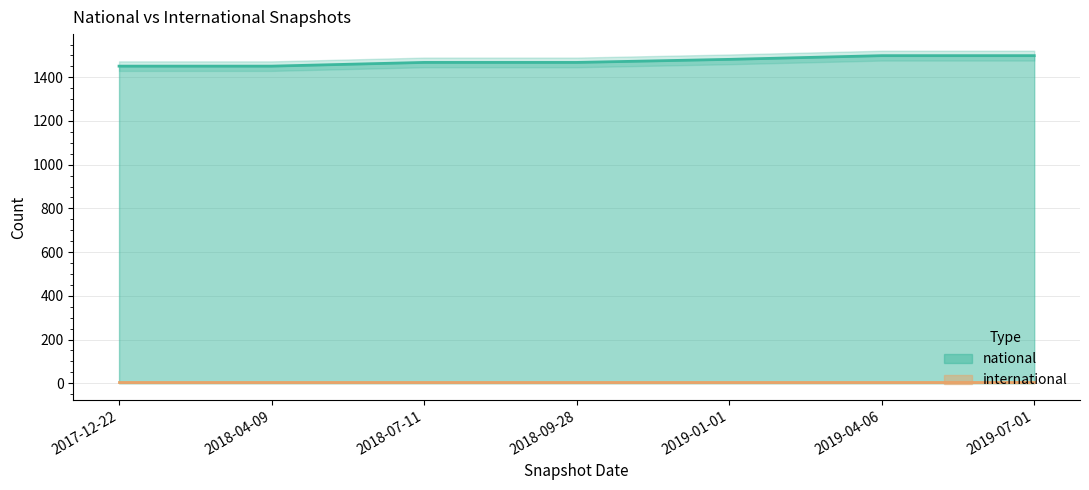

The value of national at 2019-07-01 is 1499. True or false?

True